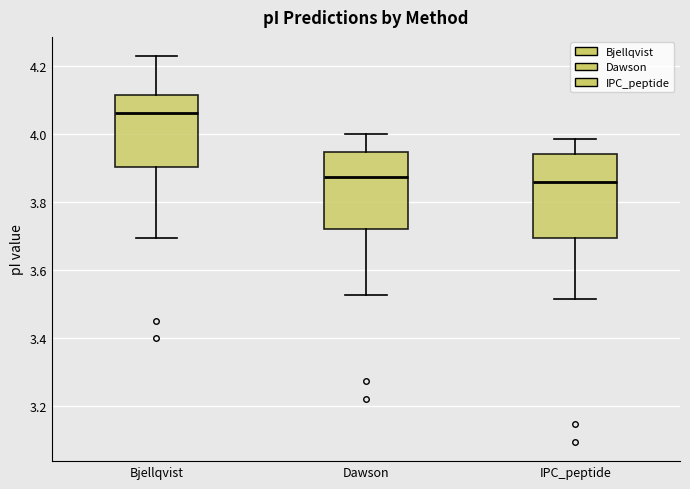

Reading left to right, transcribe this box plot: for each box, give where its median line is, the range the box spans, and where its two whiskers end, as read against the y-axis. The values are not printed on the chart, so give them approximately, as read against the axis.

Bjellqvist: median 4.06, box 3.90 to 4.12, whiskers 3.70 to 4.22
Dawson: median 3.88, box 3.72 to 3.94, whiskers 3.52 to 4.00
IPC_peptide: median 3.86, box 3.70 to 3.94, whiskers 3.52 to 3.98